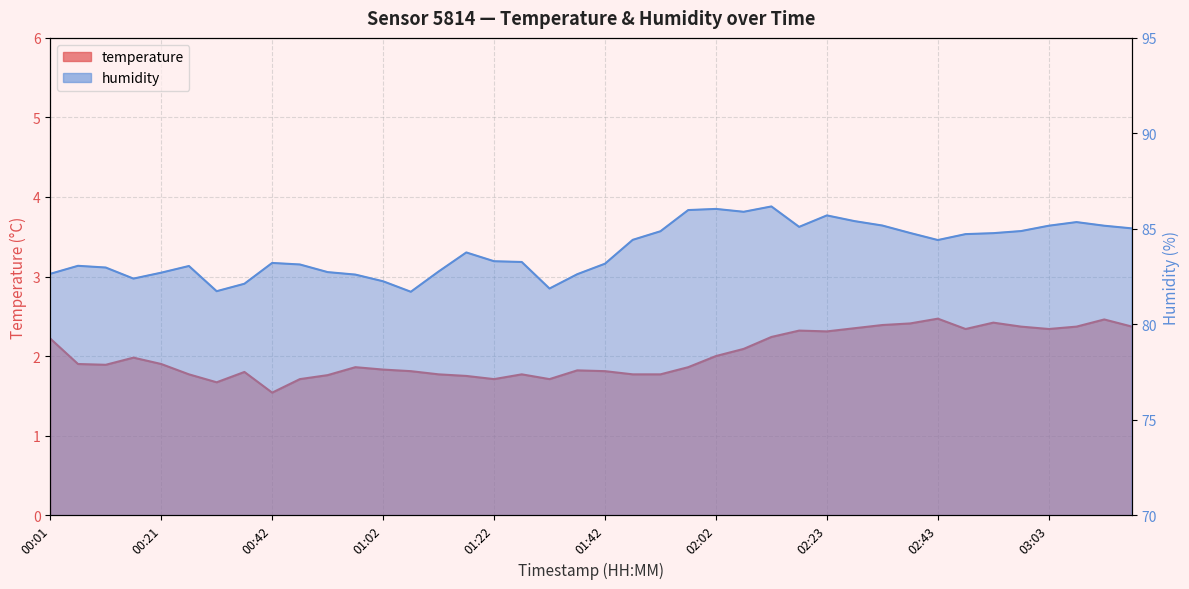

What is the sum of the temperature values at 01:32 and 00:52?

3.5